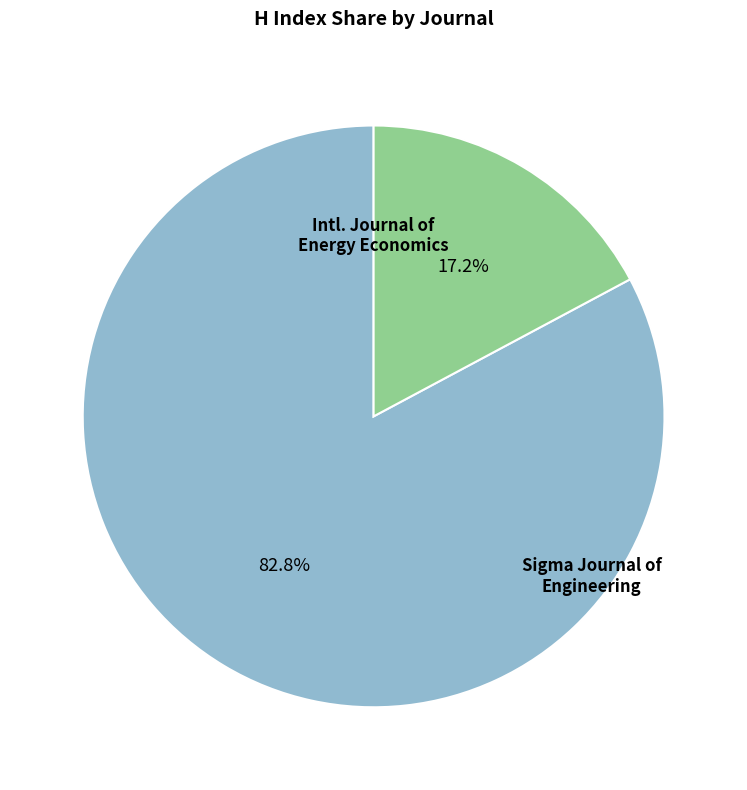

Is there any slice that represents more than half of the pie?

Yes